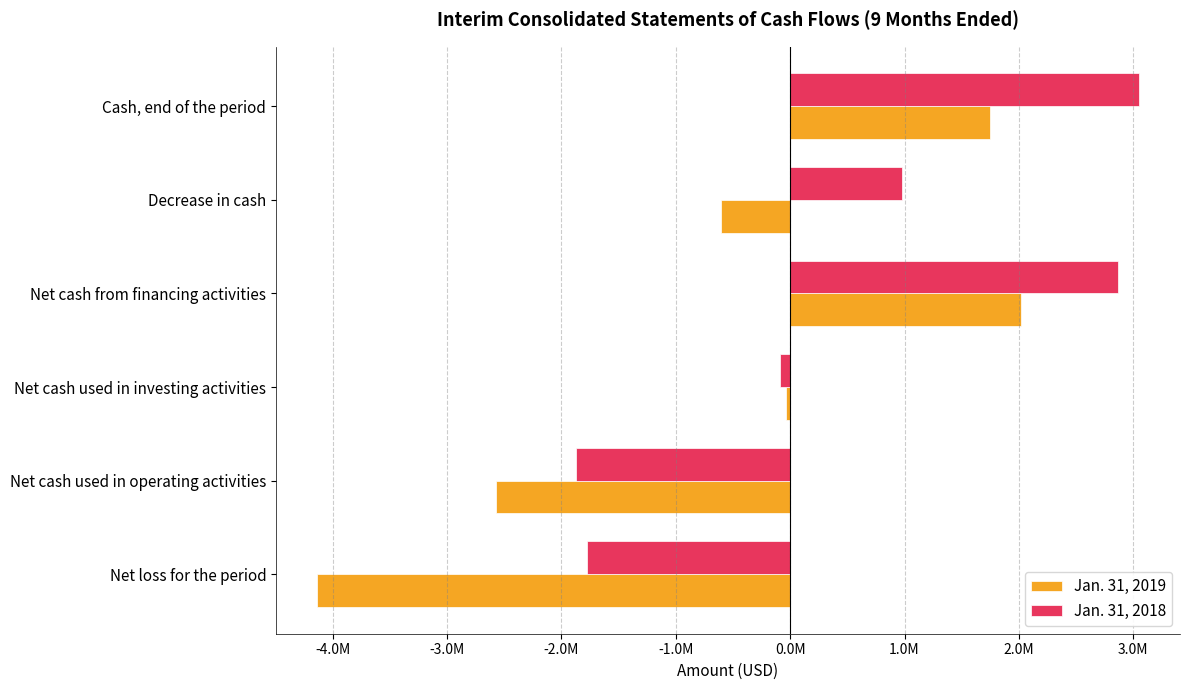

Reading left to right, transcribe all the data shown in this chart.

Jan. 31, 2019: -4134084	-2574115	-38542	2016739	-604024	1744859
Jan. 31, 2018: -1772042	-1868407	-87279	2863596	977399	3048418